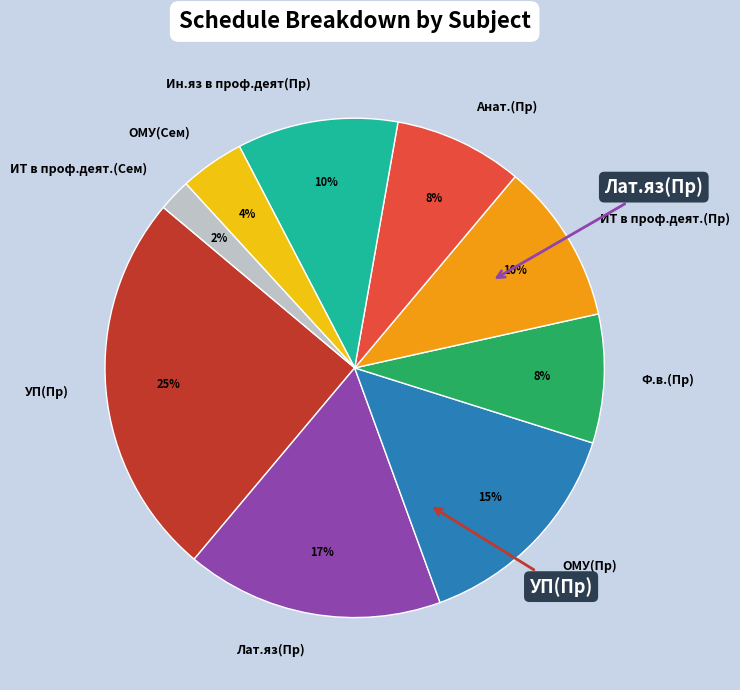

Combined, do Лат.яз(Пр) and ИТ в проф.деят.(Пр) account for over 50%?

No